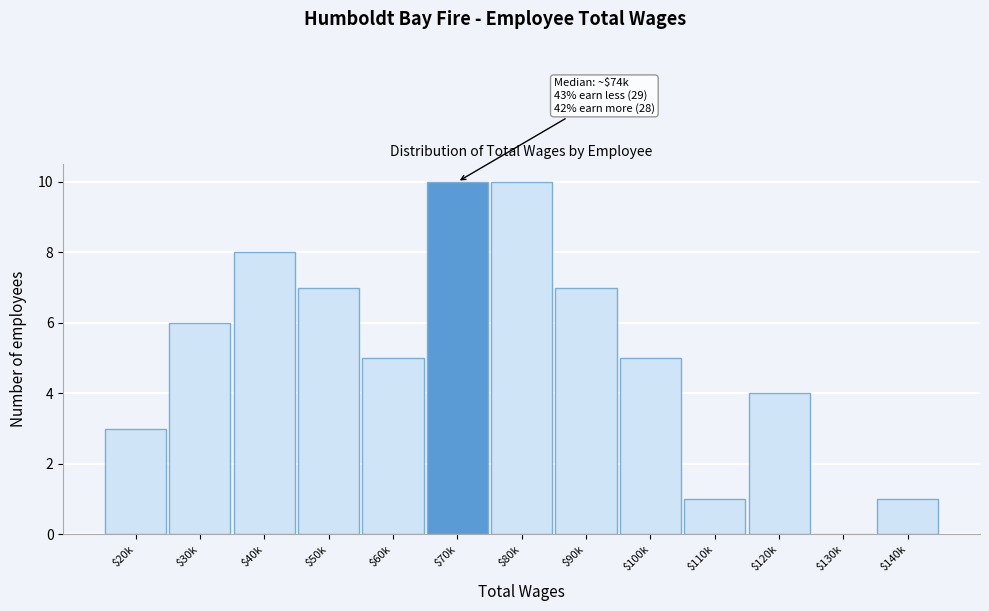

What is the sum of all values?

67